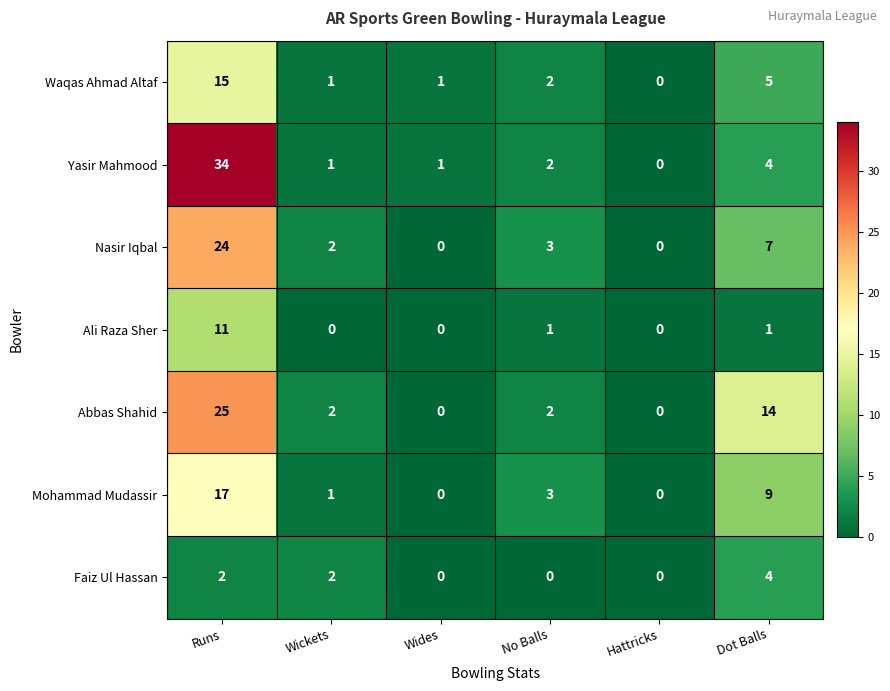

What is the average value of the Nasir Iqbal series?

6